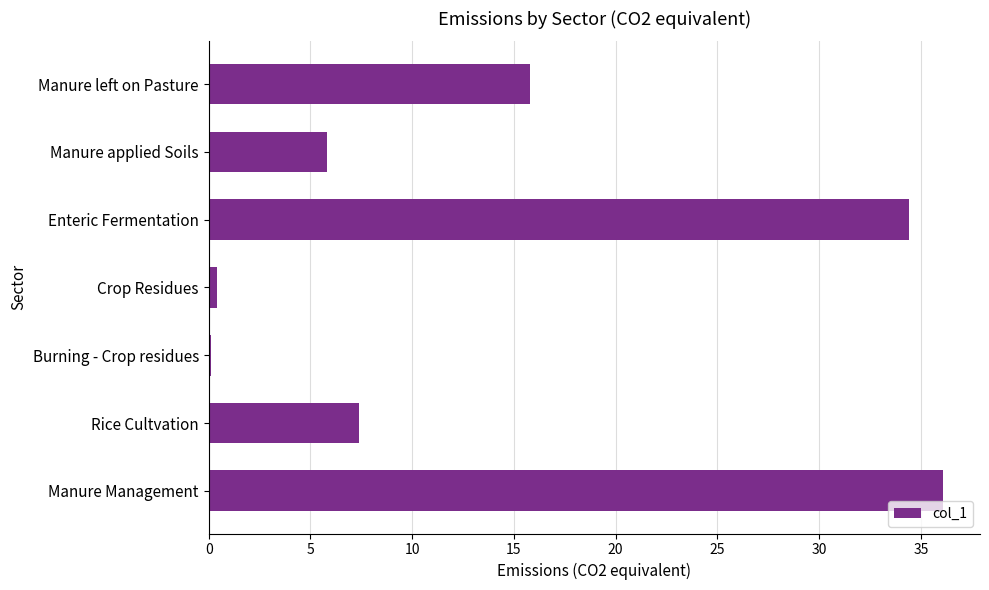

Reading bottom to top, list all the values displayed in this chart.

Manure Management=36.1	Rice Cultvation=7.4	Burning - Crop residues=0.1	Crop Residues=0.4	Enteric Fermentation=34.4	Manure applied Soils=5.8	Manure left on Pasture=15.8